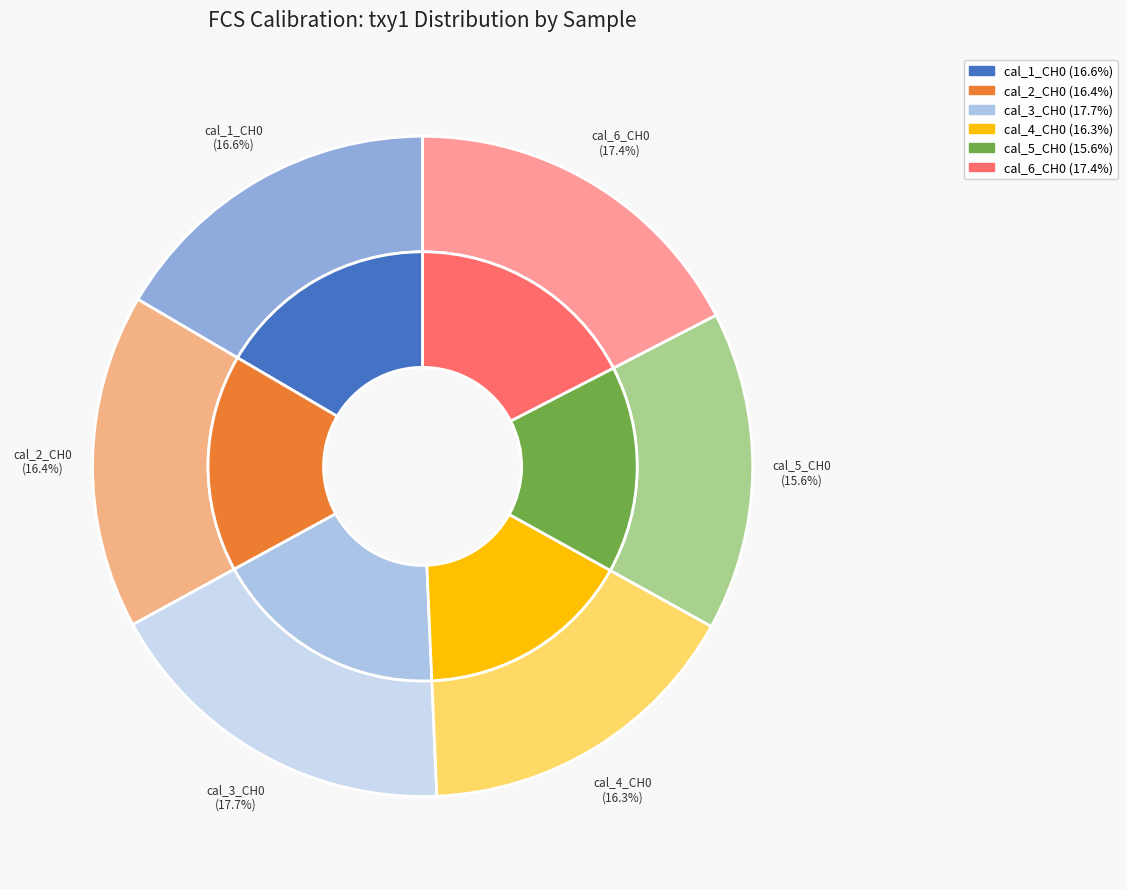

Is it true that calibration_5_CH0 is 16% of the pie?

True